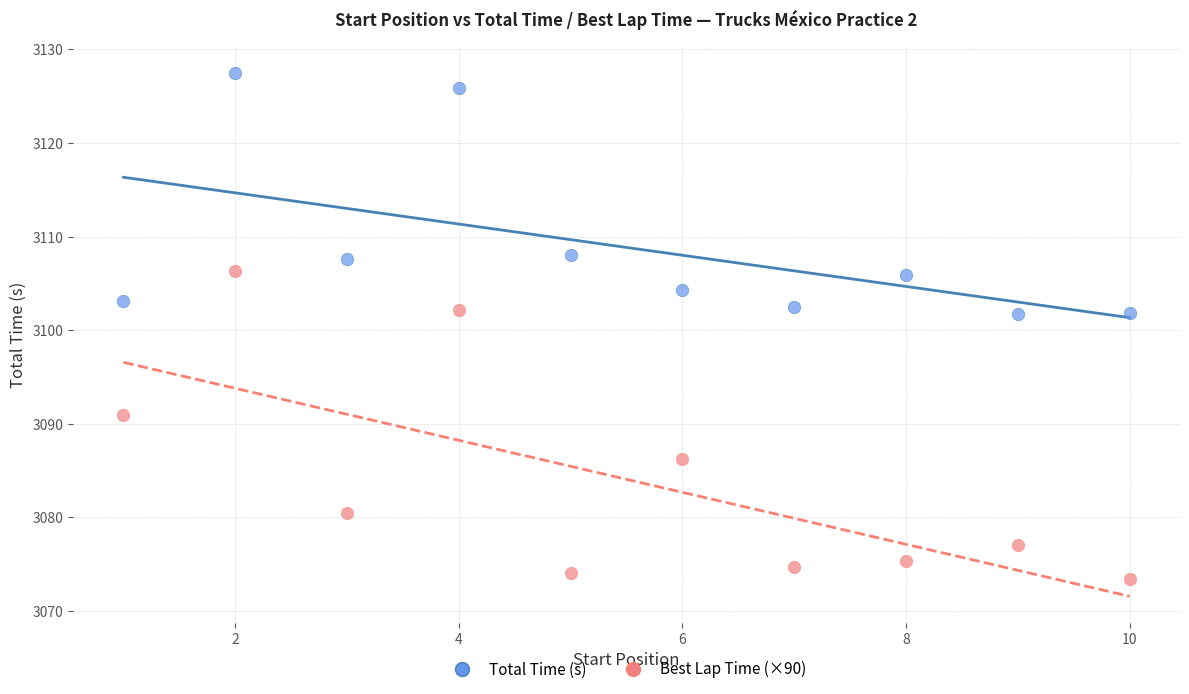

Which series contains the highest Y value?

Total Time (s)